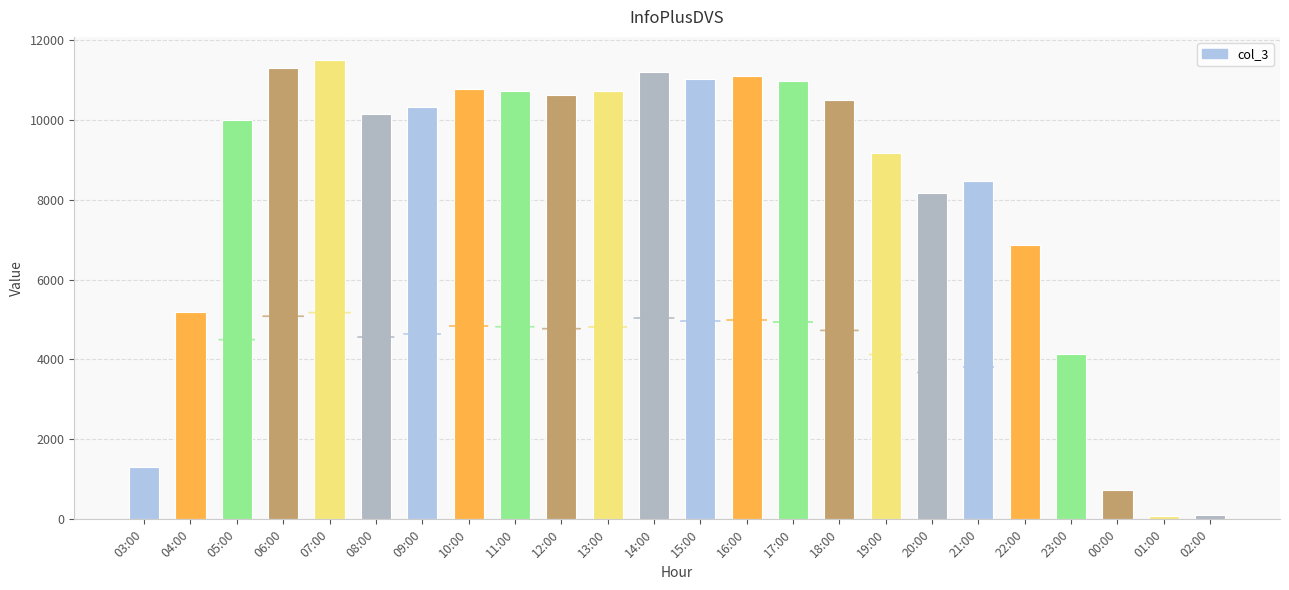

How many bars are there in total?

24